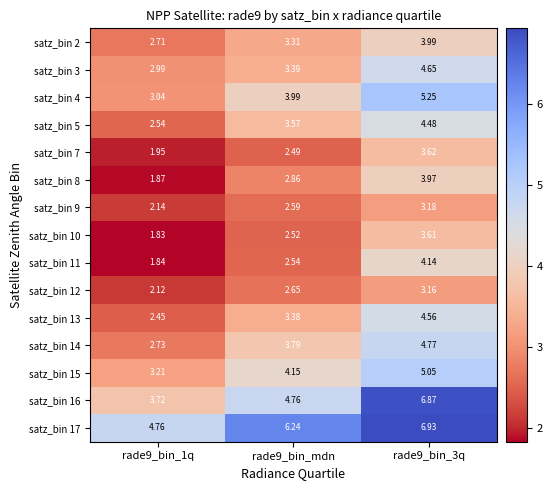

Rank the series at rade9_bin_1q from highest to lowest value.

satz_bin 17, satz_bin 16, satz_bin 15, satz_bin 4, satz_bin 3, satz_bin 14, satz_bin 2, satz_bin 5, satz_bin 13, satz_bin 9, satz_bin 12, satz_bin 7, satz_bin 8, satz_bin 11, satz_bin 10